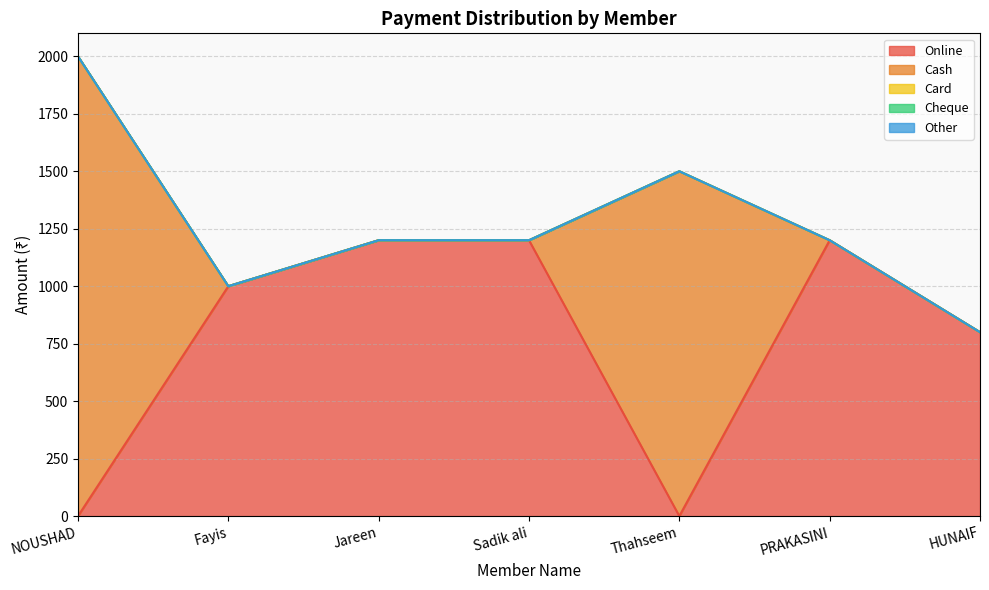

At Fayis, list the series in order from smallest to largest.

Cash, Card, Cheque, Other, Online